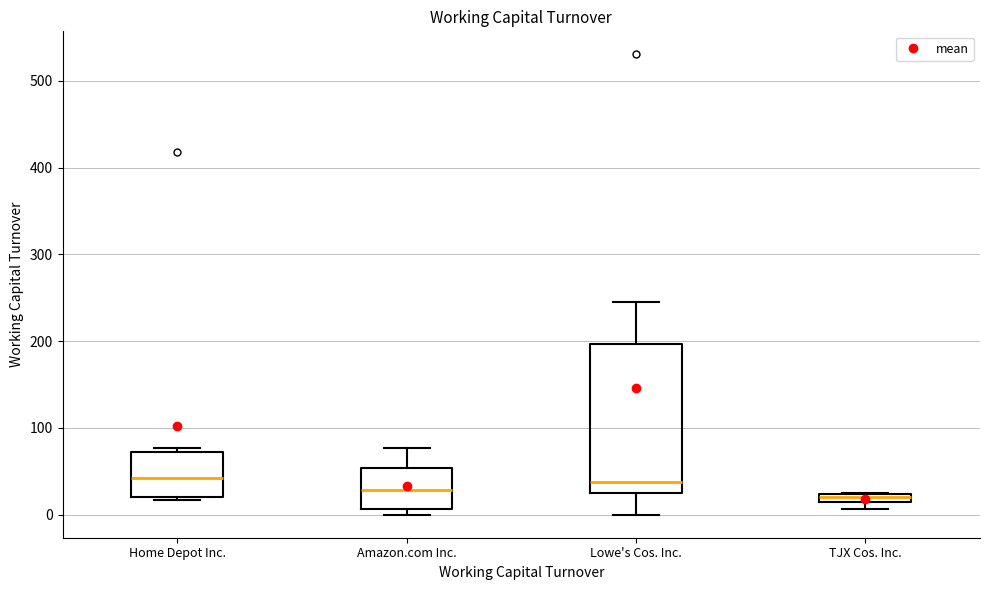

Where is the lower edge of the box for TJX Cos. Inc. on the y-axis? The values are not printed on the chart, so give them approximately, as read against the axis.

10